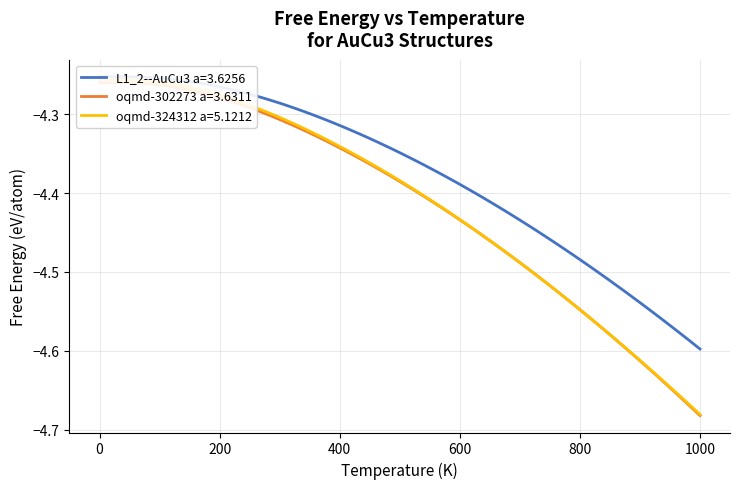

What is the highest value of the oqmd-324312 a=5.1212 series?

-4.3